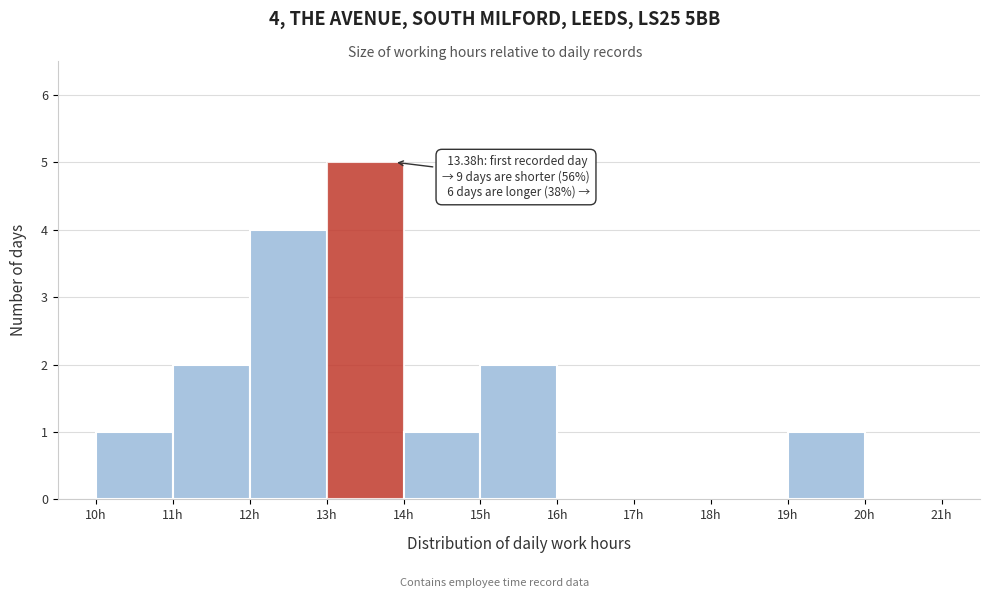

Which range on the x-axis has the tallest bar?

13 to 14